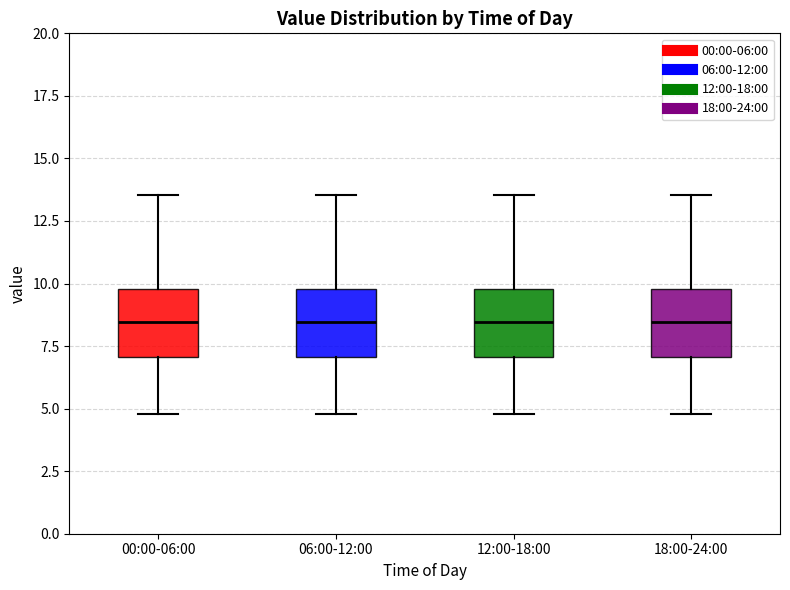

Reading left to right, transcribe this box plot: for each box, give where its median line is, the range the box spans, and where its two whiskers end, as read against the y-axis. The values are not printed on the chart, so give them approximately, as read against the axis.

00:00-06:00: median 8.5, box 7.0 to 10.0, whiskers 5.0 to 13.5
06:00-12:00: median 8.5, box 7.0 to 10.0, whiskers 5.0 to 13.5
12:00-18:00: median 8.5, box 7.0 to 10.0, whiskers 5.0 to 13.5
18:00-24:00: median 8.5, box 7.0 to 10.0, whiskers 5.0 to 13.5